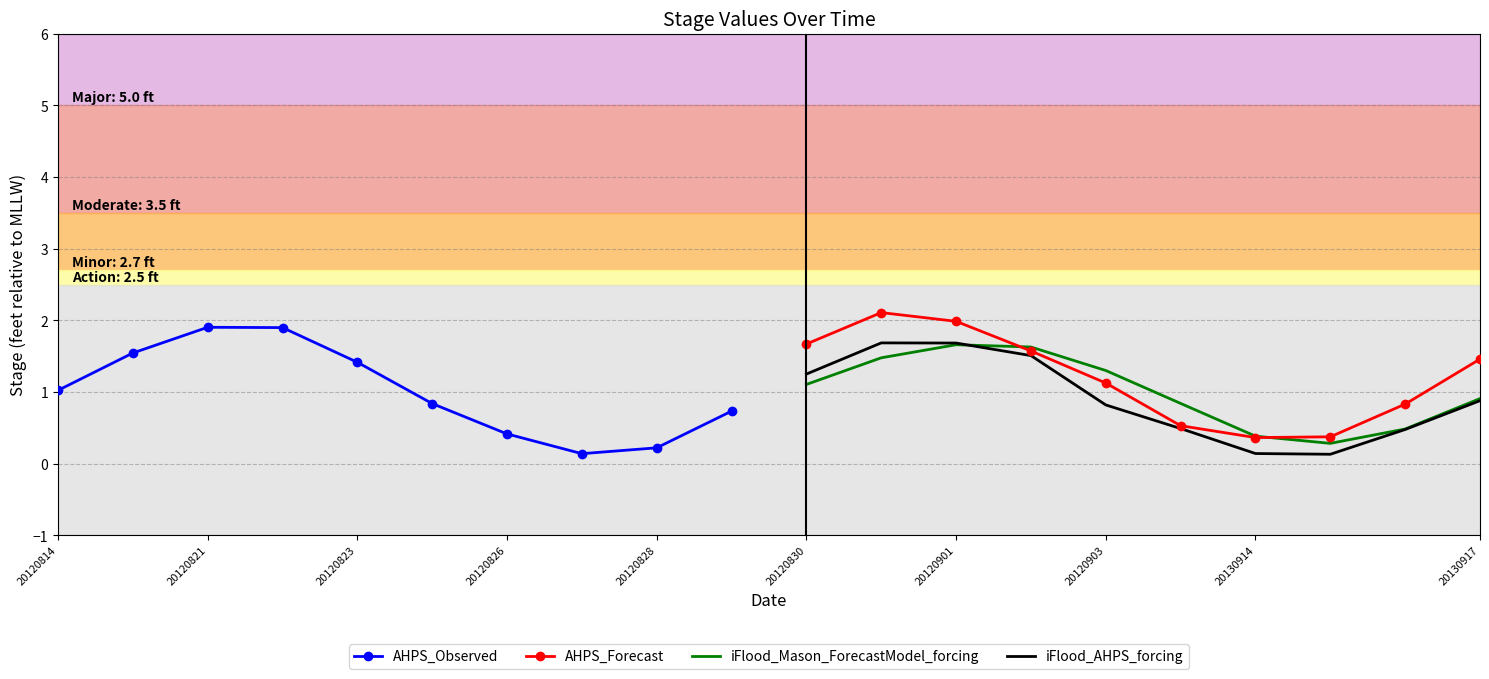

The AHPS_Forecast series shows 1.7 at 20120830. True or false?

True